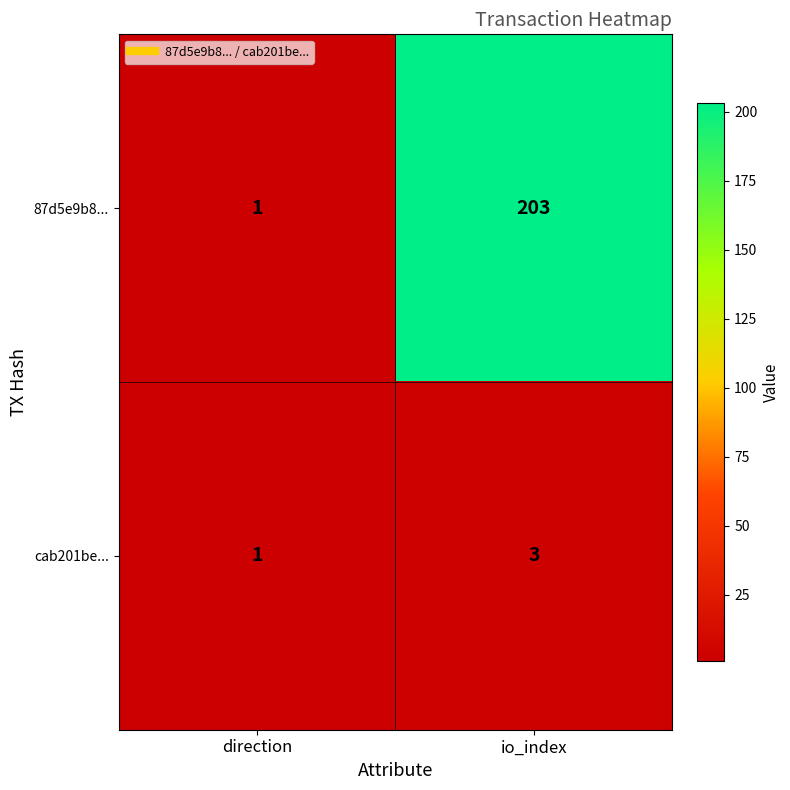

What is the difference between the 87d5e9b8... values at io_index and direction?

202